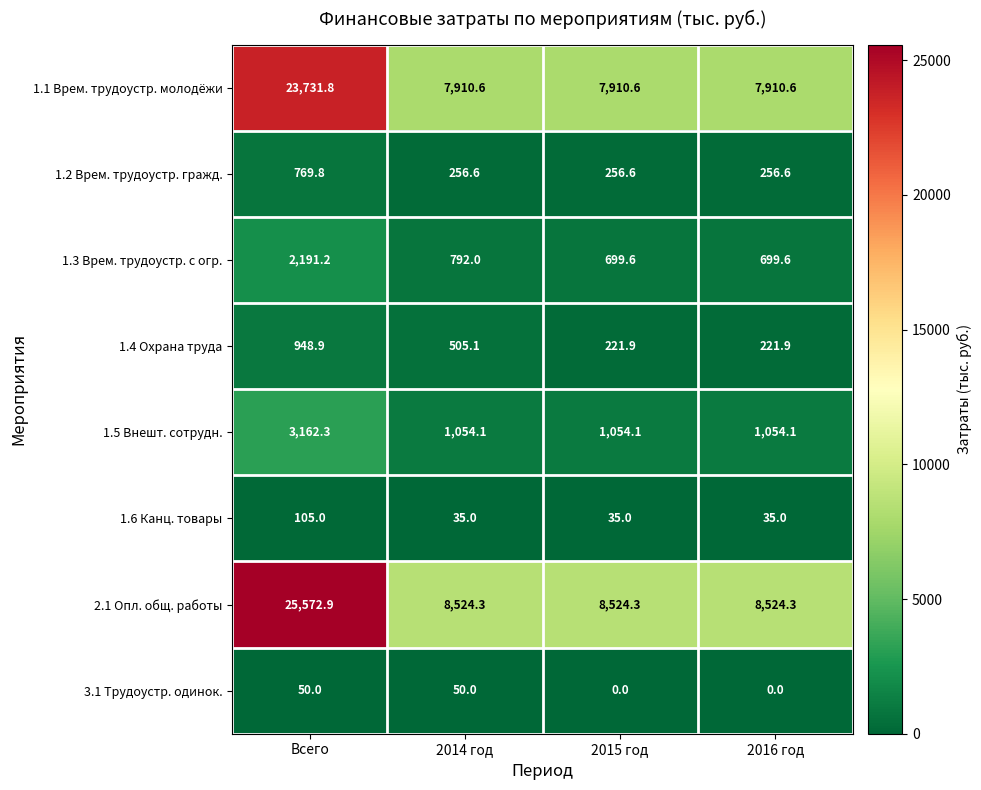

Is it true that 1.3 Врем. трудоустр. с огр. equals 1191.3 at Всего?

False